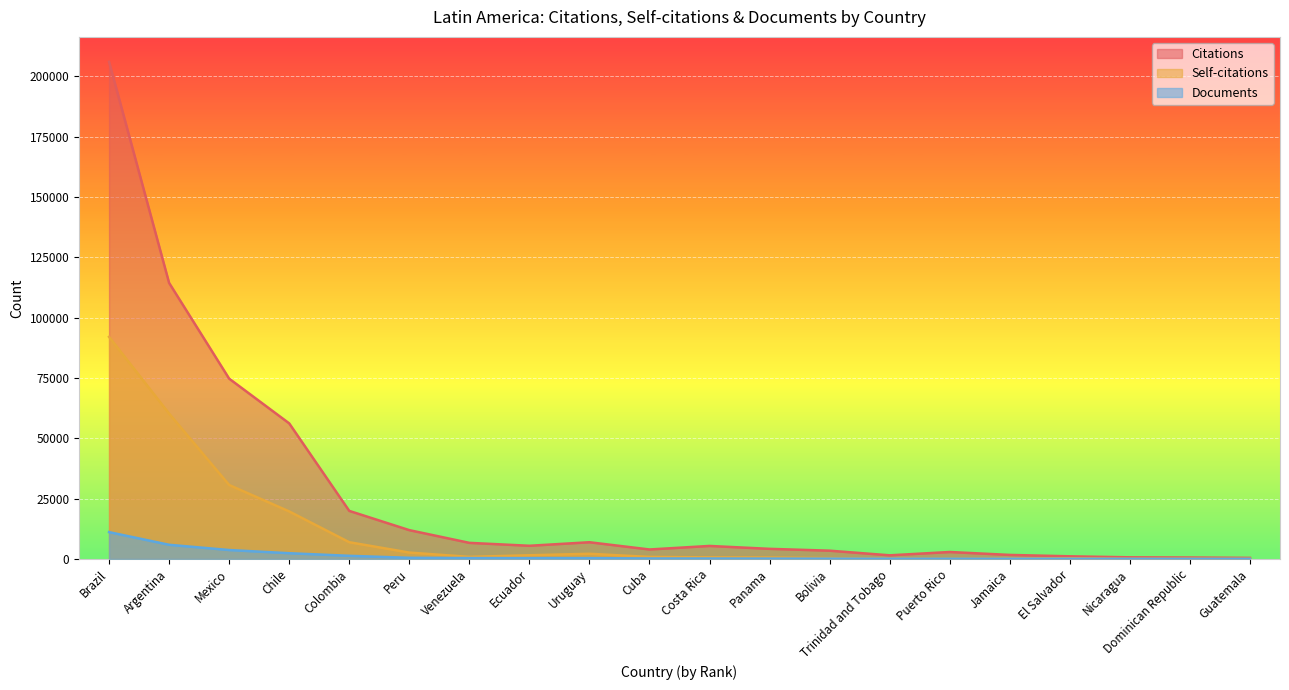

List the series in order of their overall mean, lowest first.

Documents, Self-citations, Citations